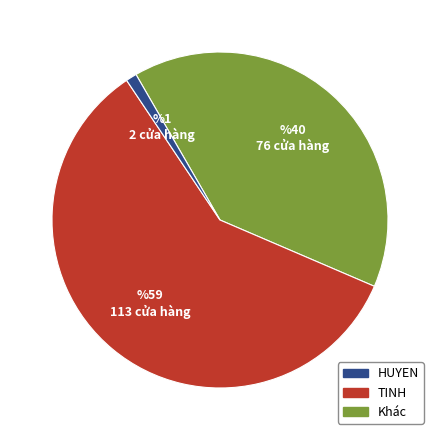

Is it true that Khác is 40% of the pie?

True